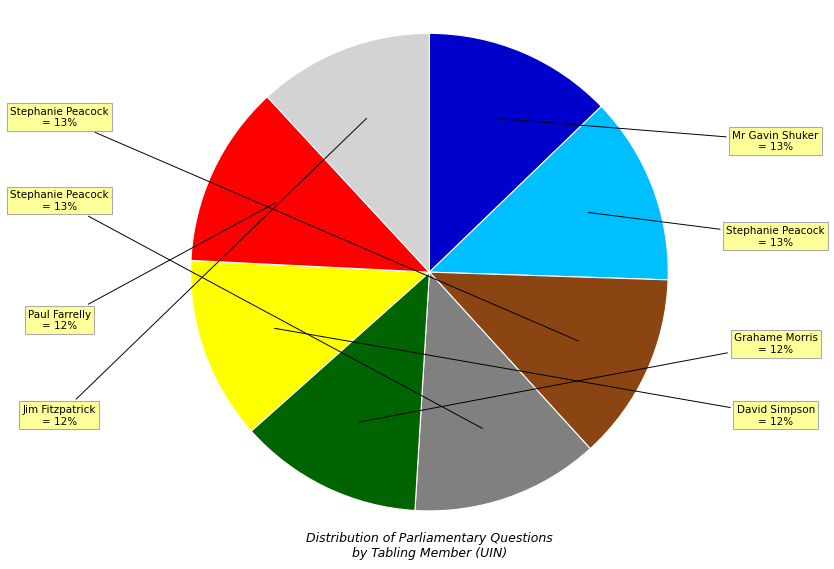

To the nearest percent, what is the average slice percentage?

12%